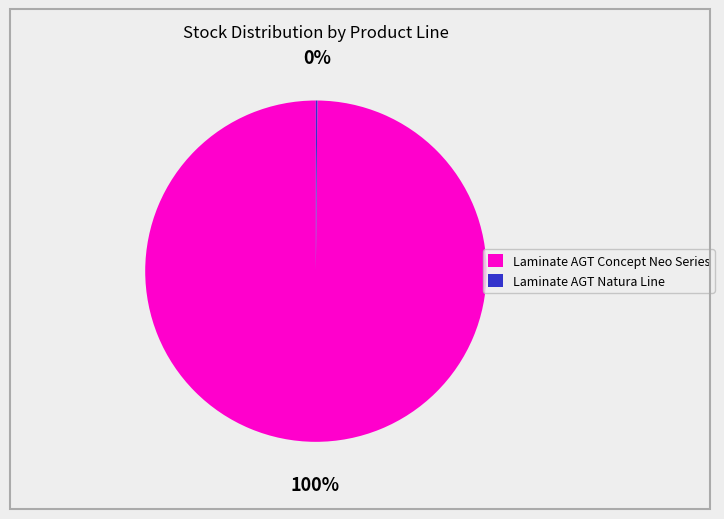

The Laminate AGT Concept Neo Series slice represents 92% of the pie. True or false?

False